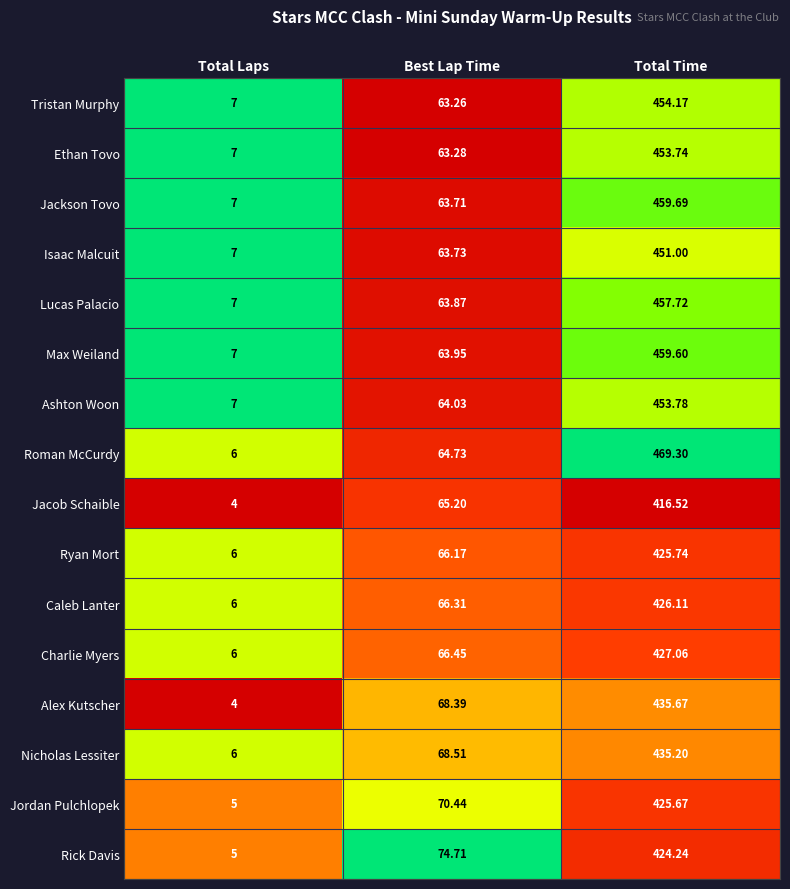

How many distinct data groups are displayed?

16